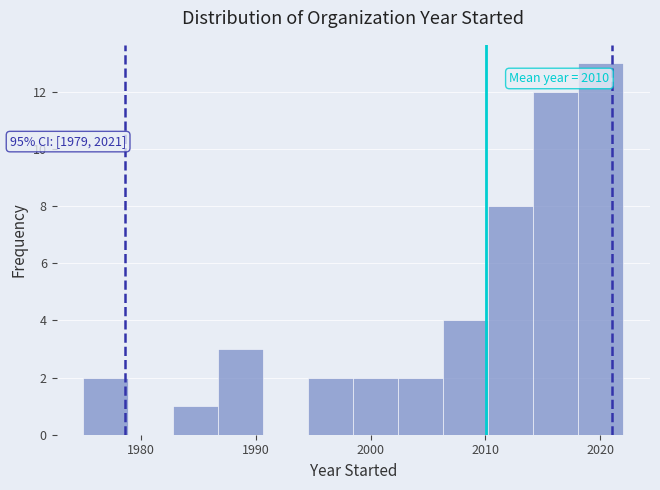

Read against the x-axis, roughly where is the centre of the tallest bar?

2020